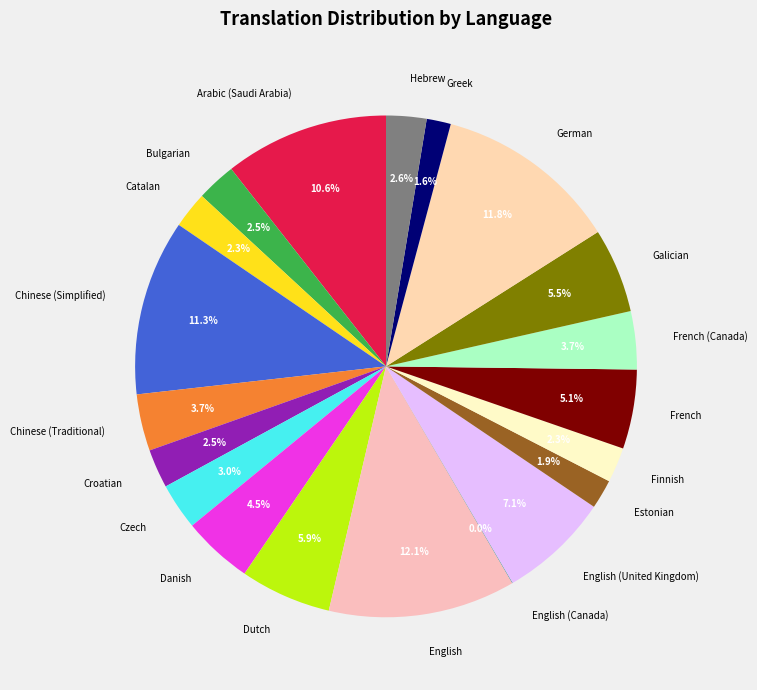

To the nearest percent, what is the difference between the largest and smallest slice percentages?

12%